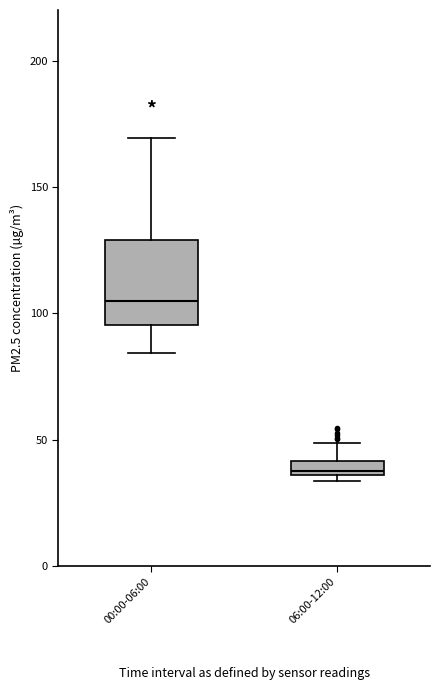

Which box has the highest median line?

00:00-06:00